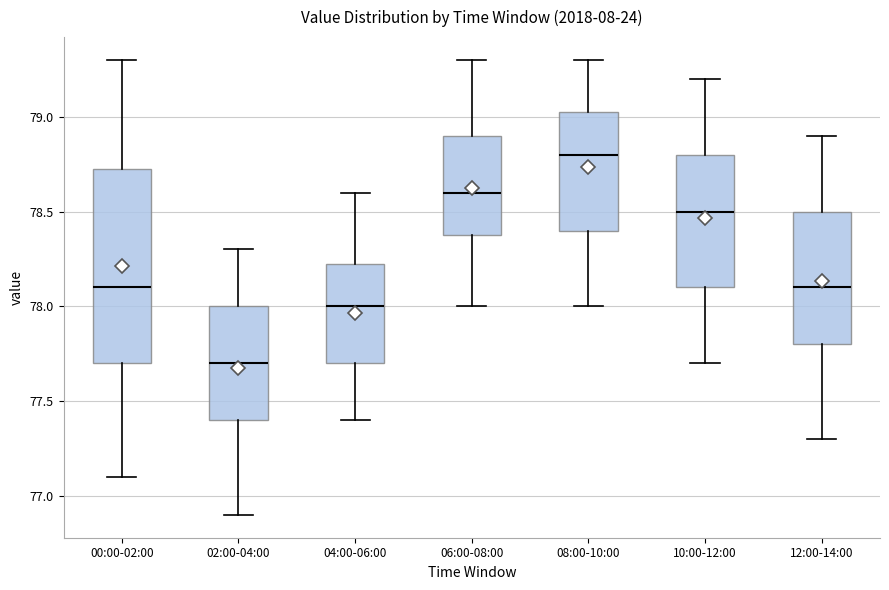

Which box's median line is the lowest?

02:00-04:00